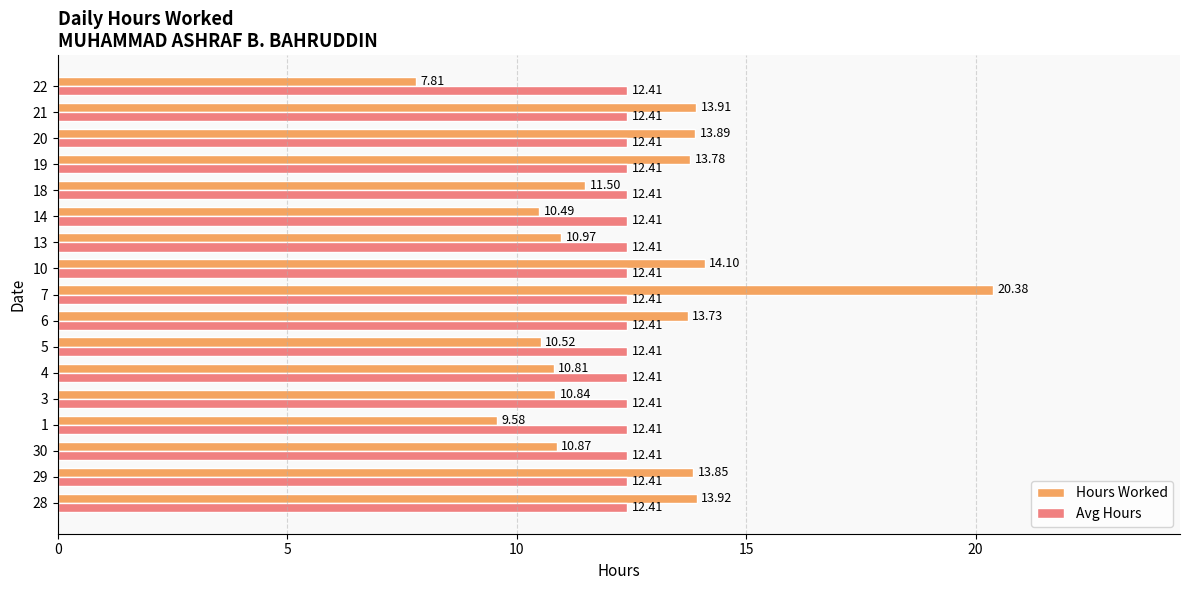

Rank the series at 14 from lowest to highest value.

Hours Worked, Avg Hours